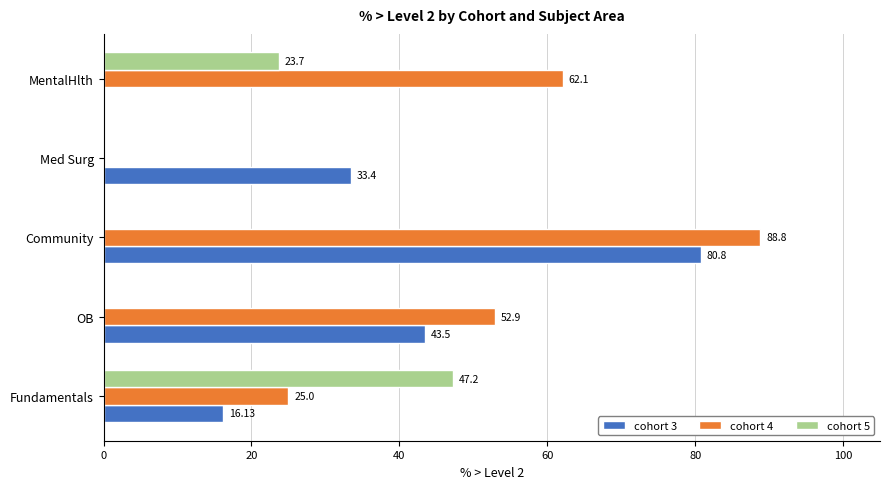

What is the greatest value displayed?

88.8